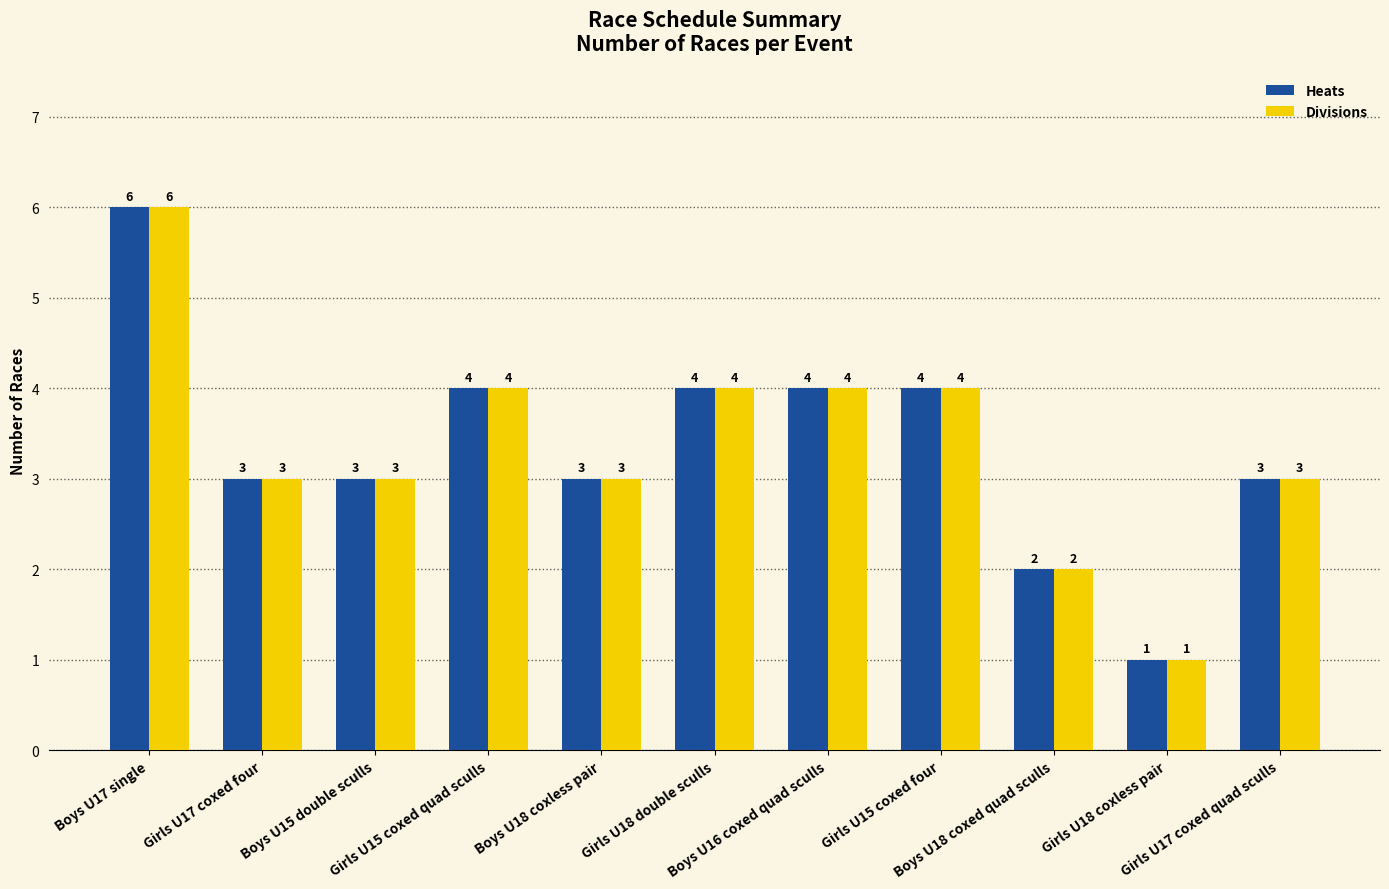

At which label does Heats first exceed 3?

Boys U17 single